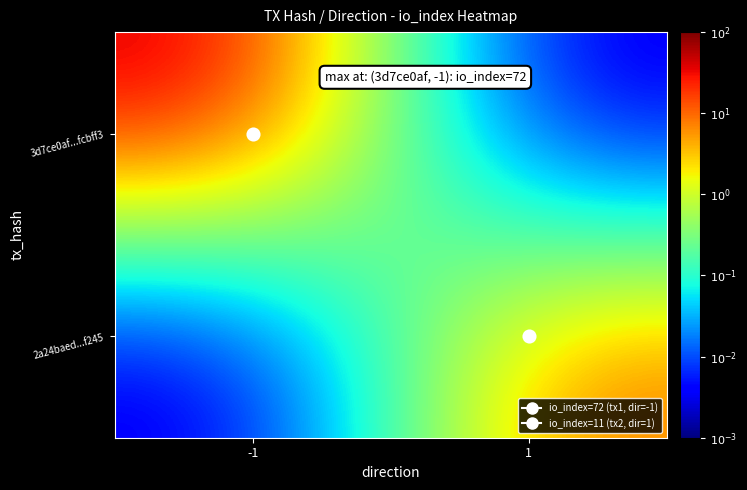

At how many categories does at least one series exceed -2?

2